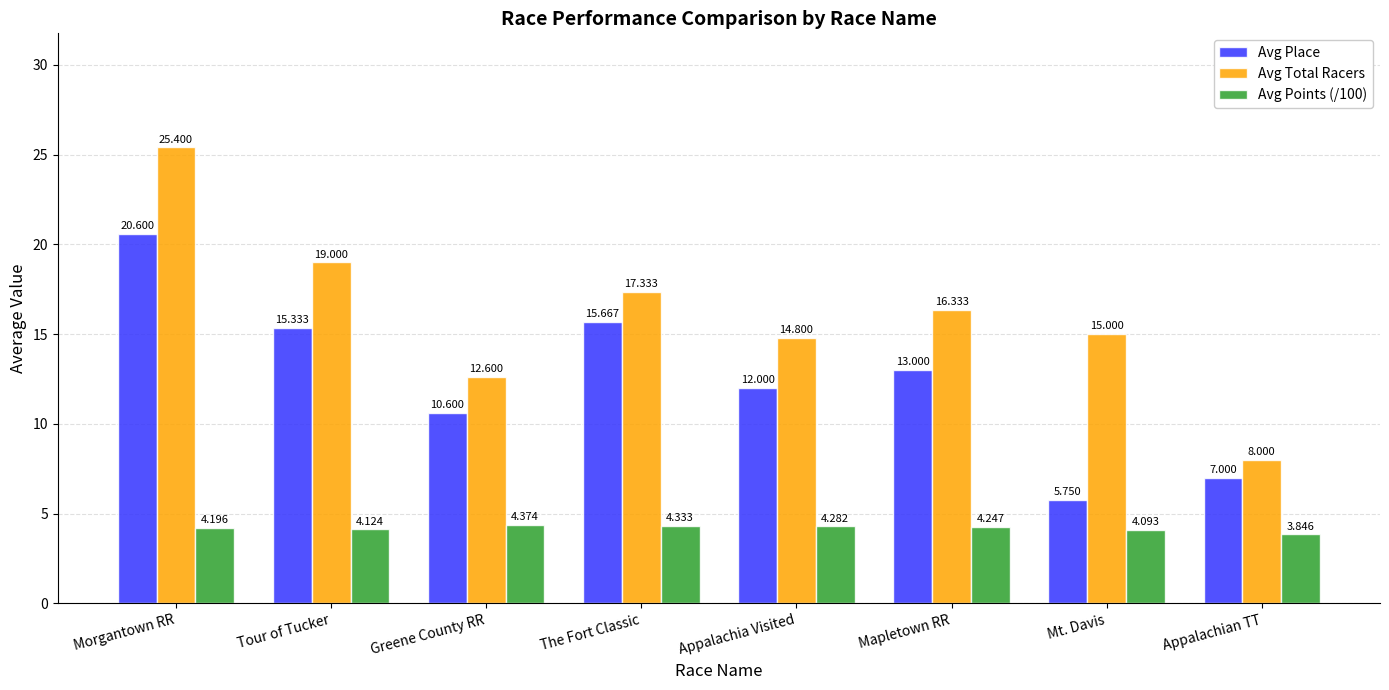

What are all the series names shown in the legend?

Avg Place, Avg Total Racers, Avg Points (/100)